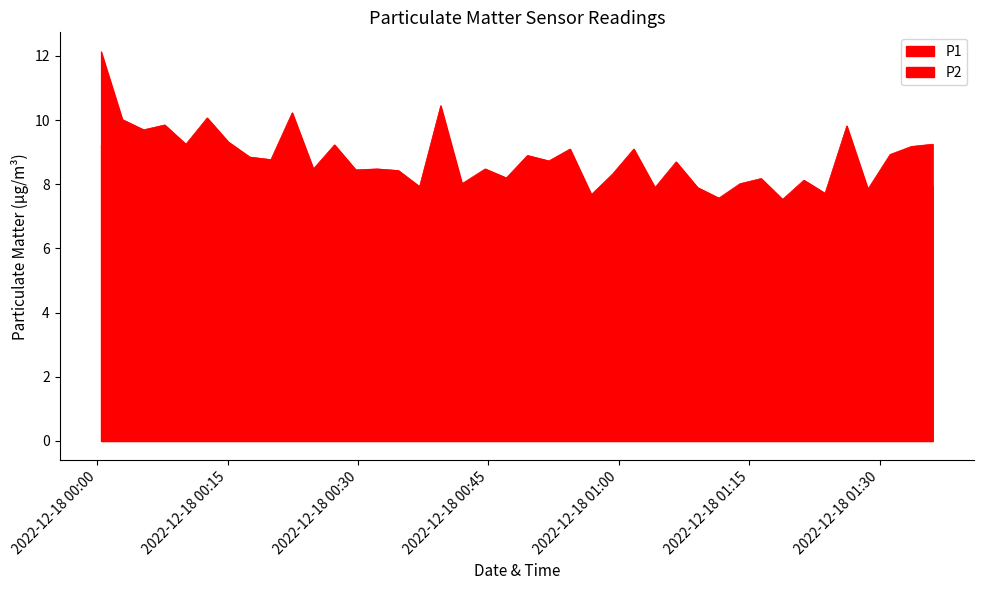

What are all the series names shown in the legend?

P1, P2